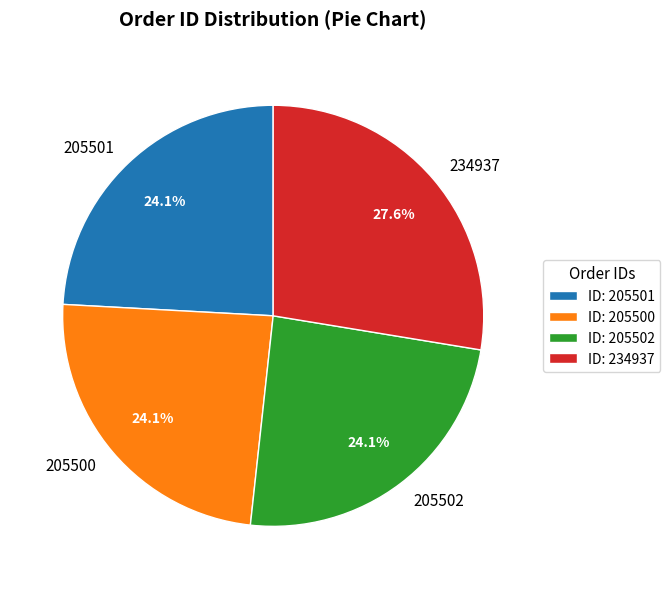

Which has a higher value, 234937 or 205501?

234937